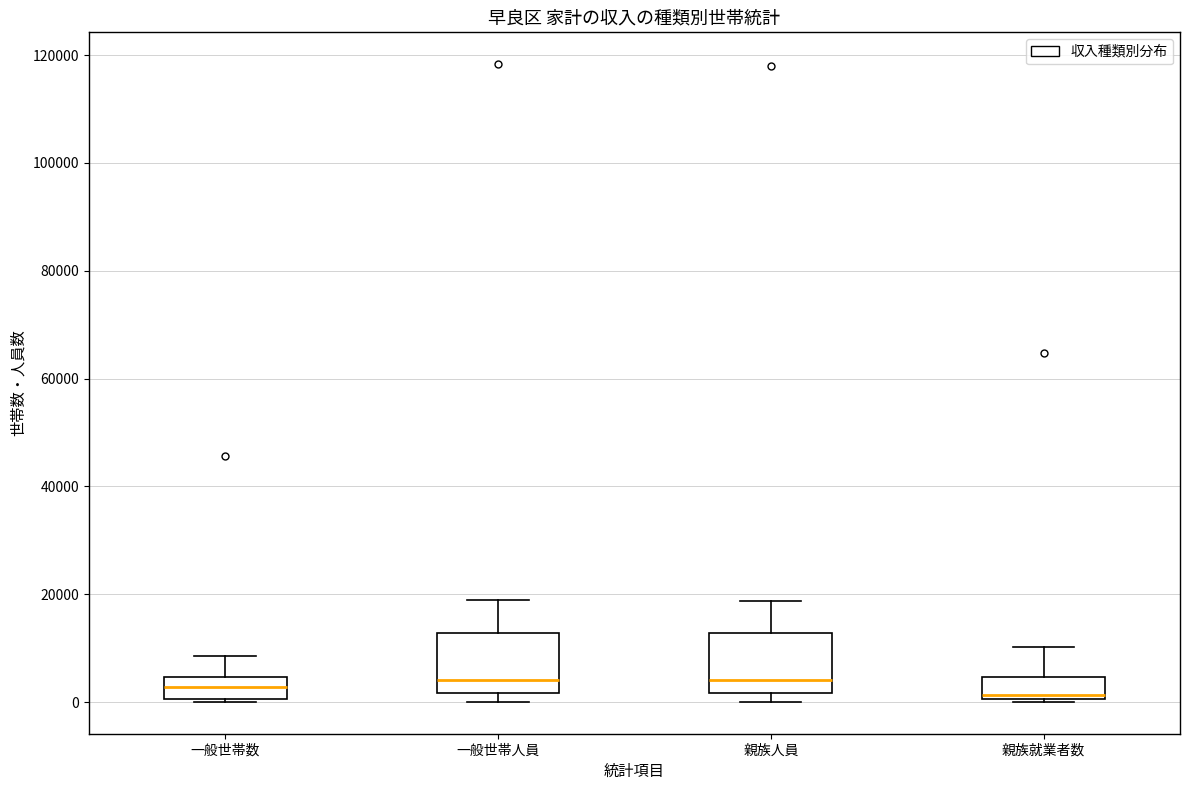

Reading left to right, read every box against the y-axis: the position of its median line, the range the box covers, and the ends of its whiskers. The values are not printed on the chart, so give them approximately, as read against the axis.

一般世帯数: median 2000, box 0 to 4000, whiskers 0 (just below the box's lower edge) to 8000
一般世帯人員: median 4000, box 2000 to 12000, whiskers 0 to 18000
親族人員: median 4000, box 2000 to 12000, whiskers 0 to 18000
親族就業者数: median 2000, box 0 to 4000, whiskers 0 to 10000